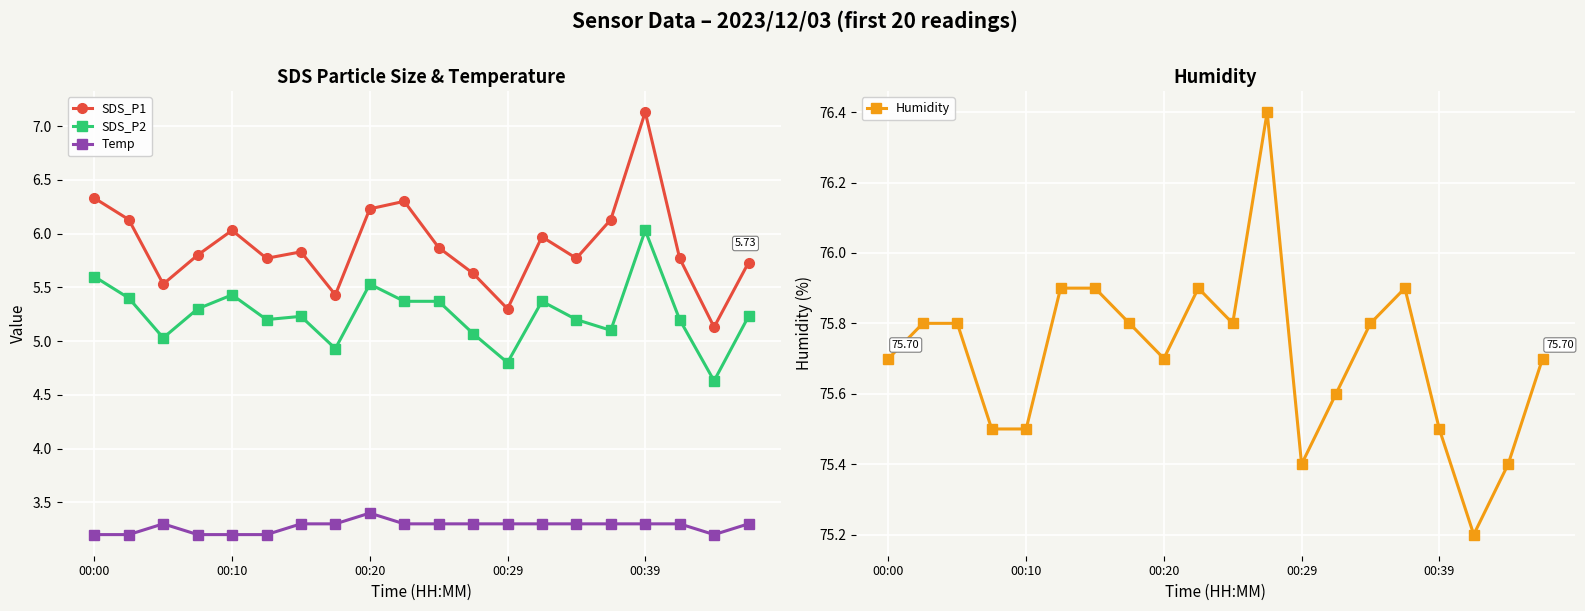

List the series in order of their peak value, lowest first.

Temp, SDS_P2, SDS_P1, Humidity